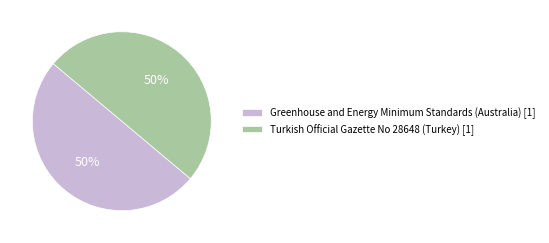

To the nearest percent, what is the difference between the largest and smallest slice percentages?

0%